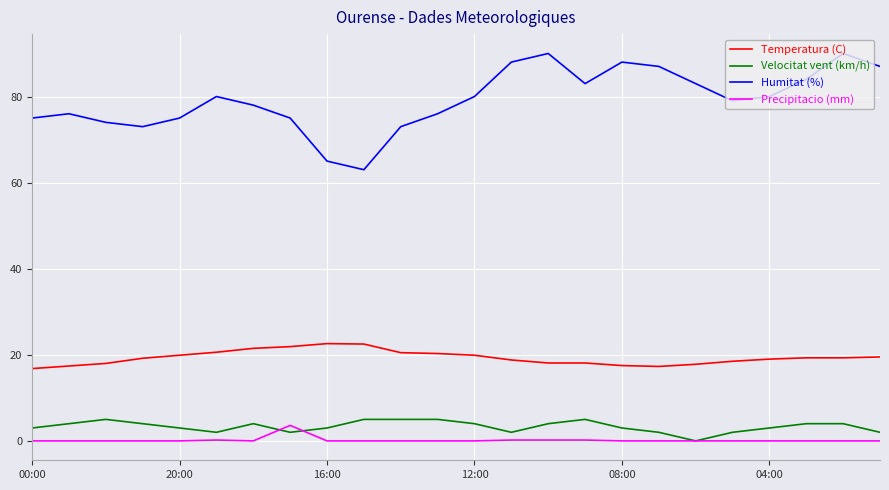

What is the lowest value of the Temperatura (C) series?

16.8